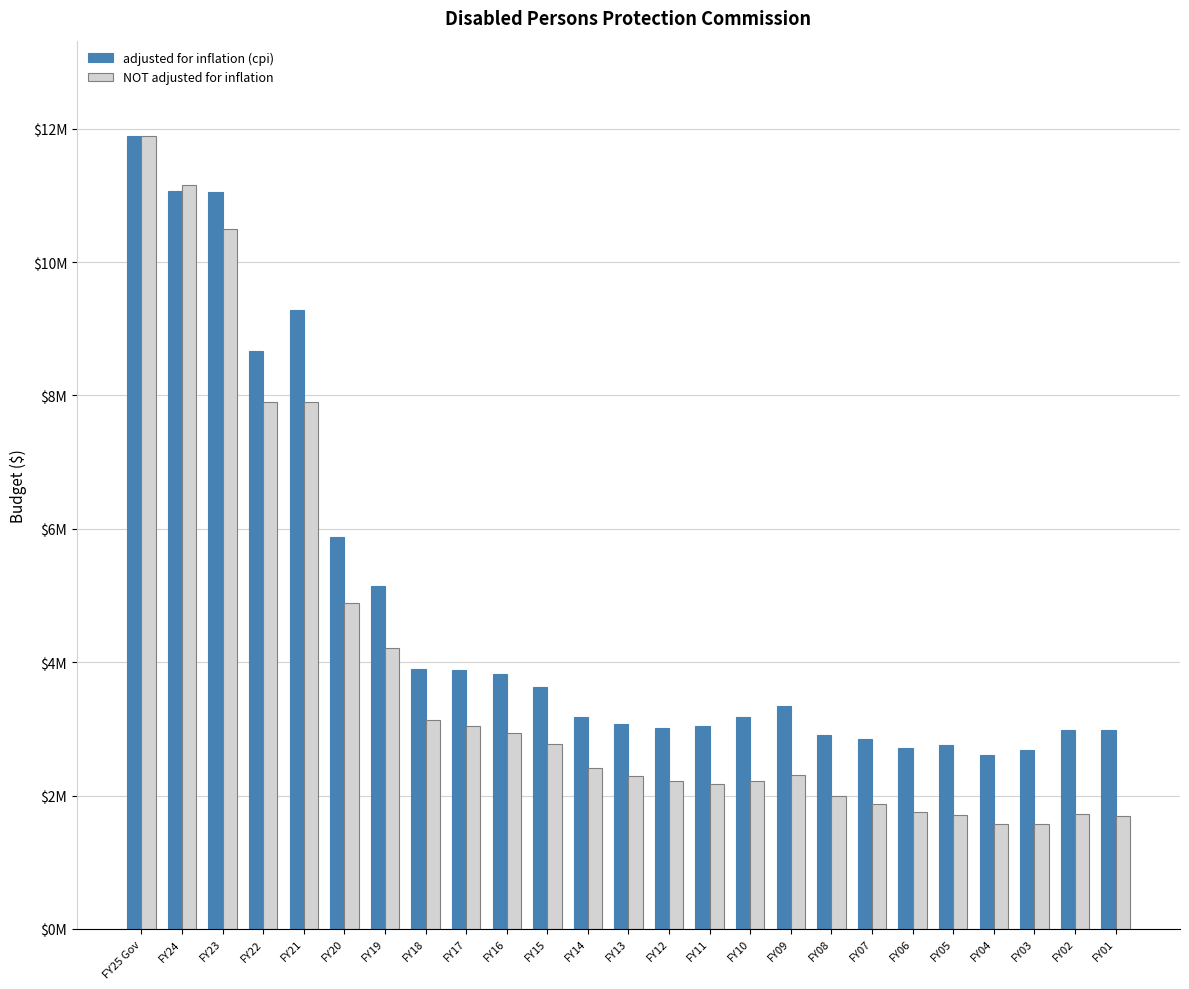

Which series has the largest total across all categories?

adjusted for inflation (cpi)